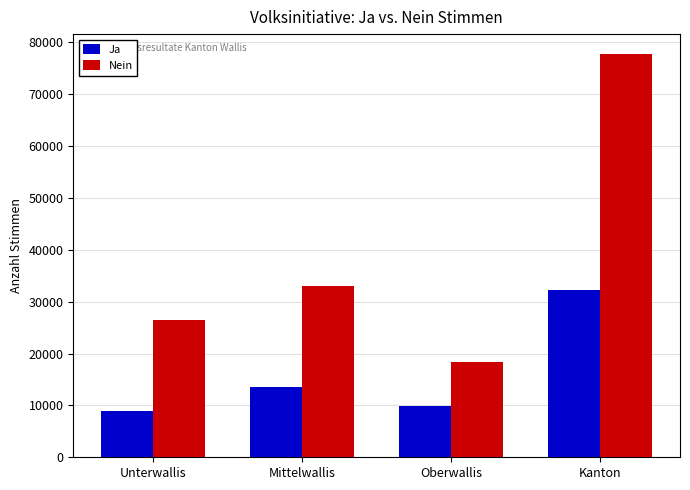

How many bars are there in total?

8